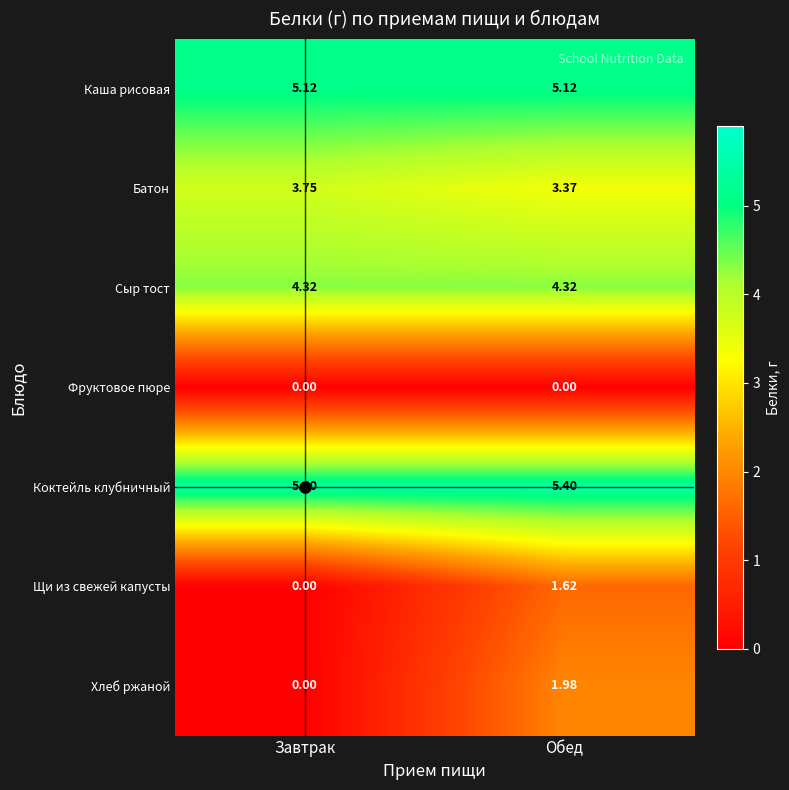

Which category has the highest value in the Щи из свежей капусты series?

Обед